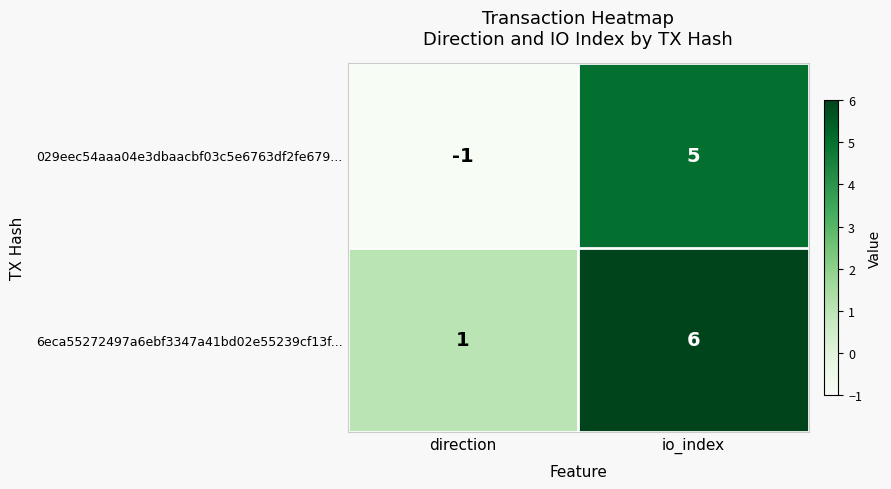

True or false: 029eec54aaa04e3dbaacbf03c5e6763df2fe679... has a value of -1 at direction.

True